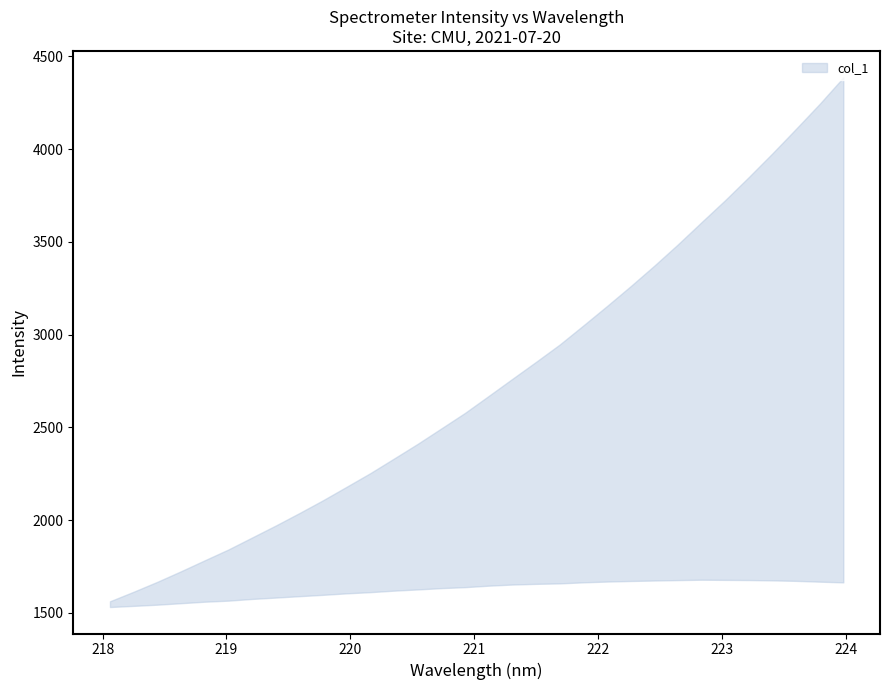

Where is upper nearest to the value 2285?

19